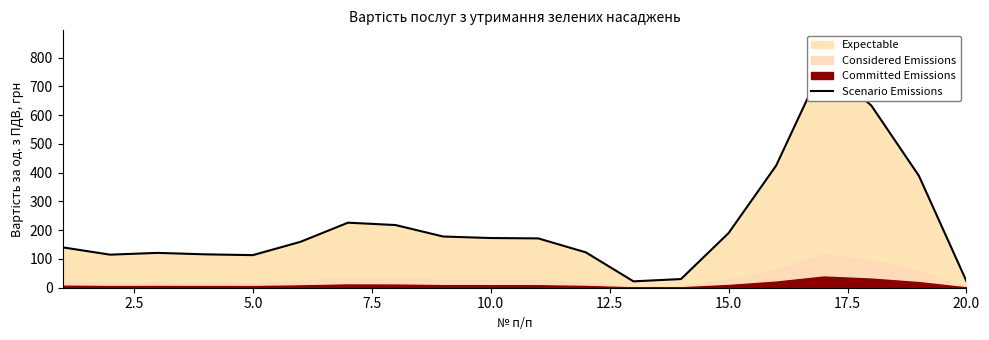

What is the difference between the values at 14 and 0.0?

49.6